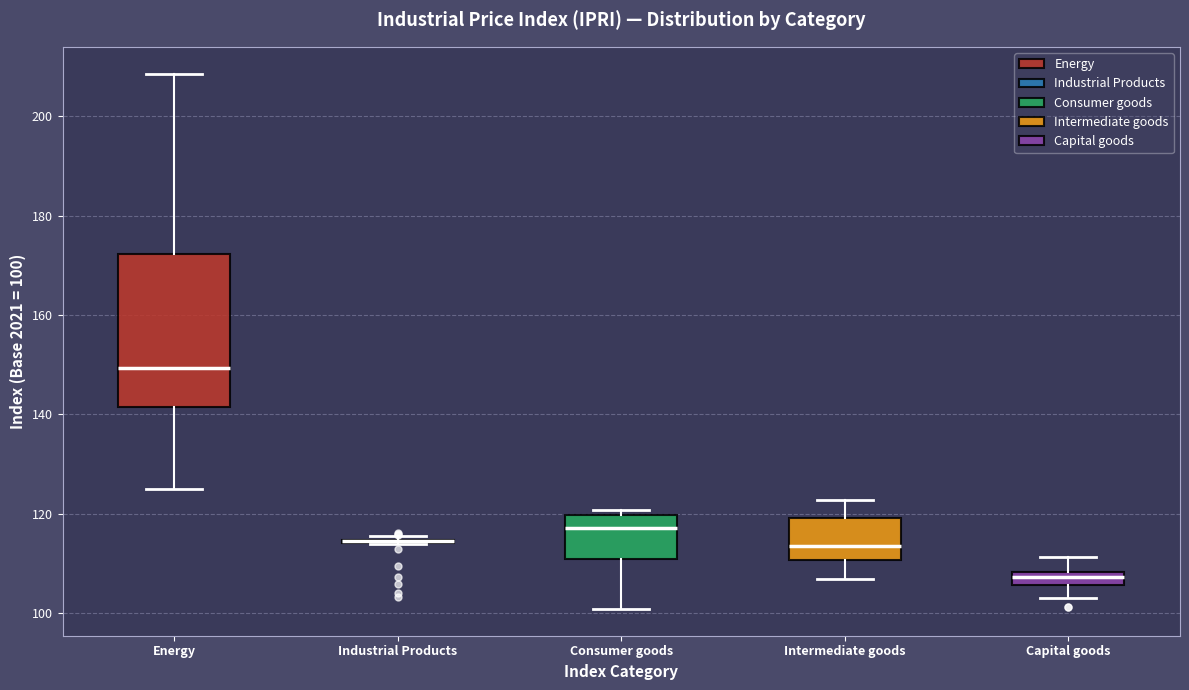

Which box is the tallest, from its lower edge to its upper edge?

Energy